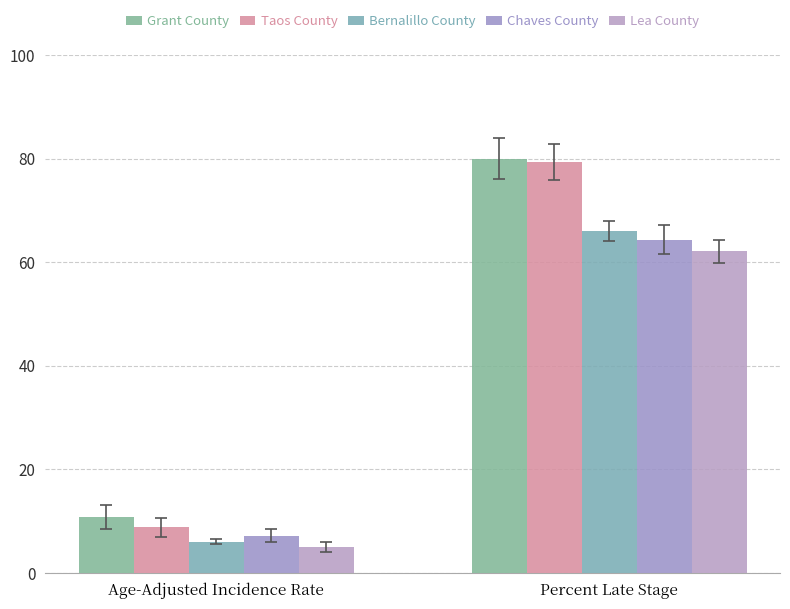

What is the label of the 1st bar from the left?

Age-Adjusted Incidence Rate